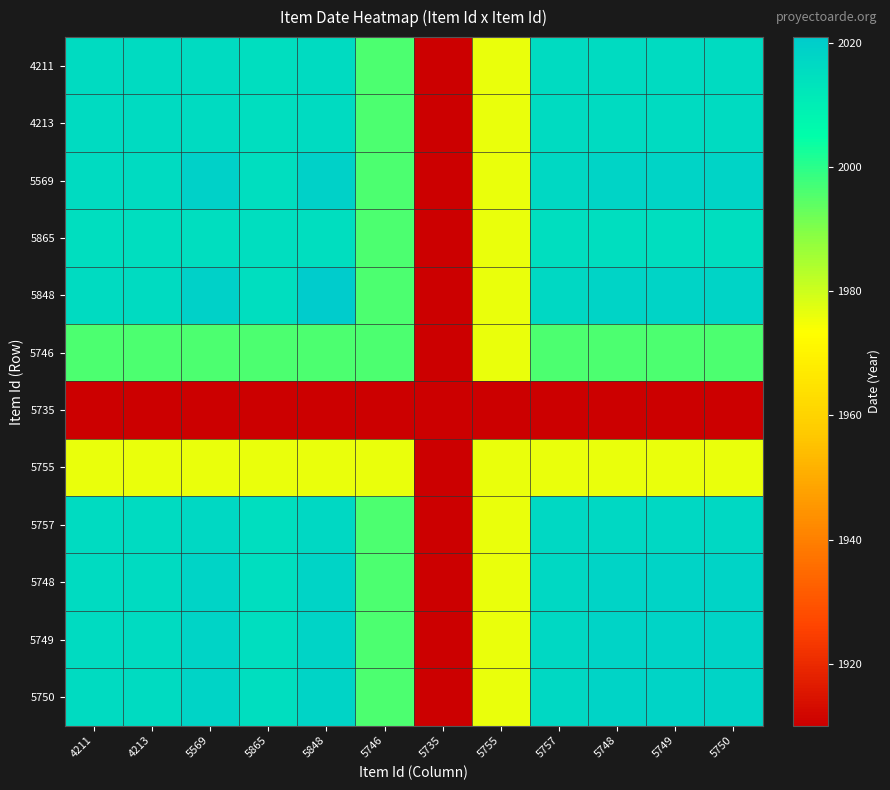

What is the spread (max minus min) of values at 4211?

106